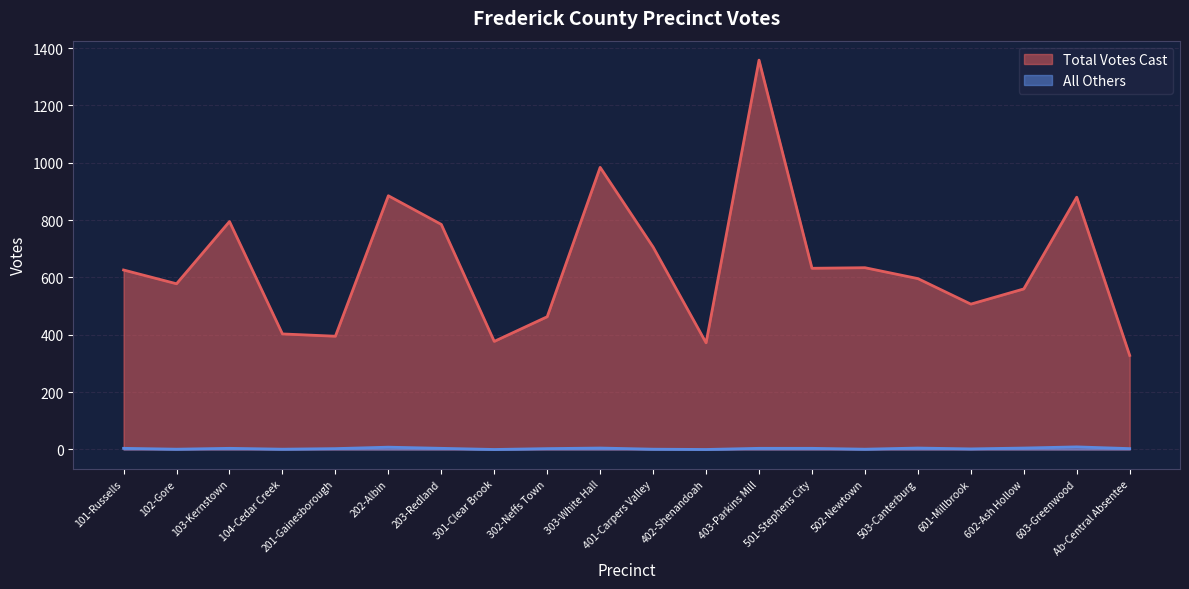

Count the number of categories in the chart.

20